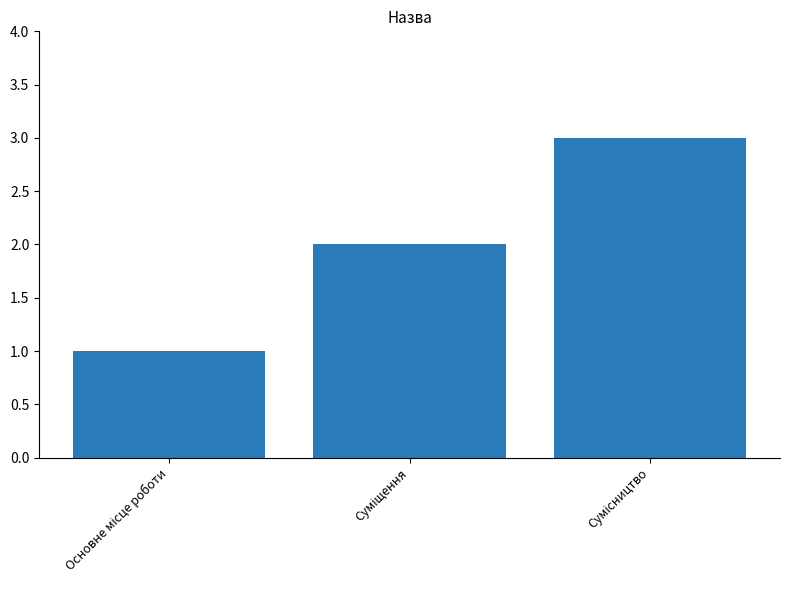

Reading left to right, what are all the values shown in this chart?

1	2	3